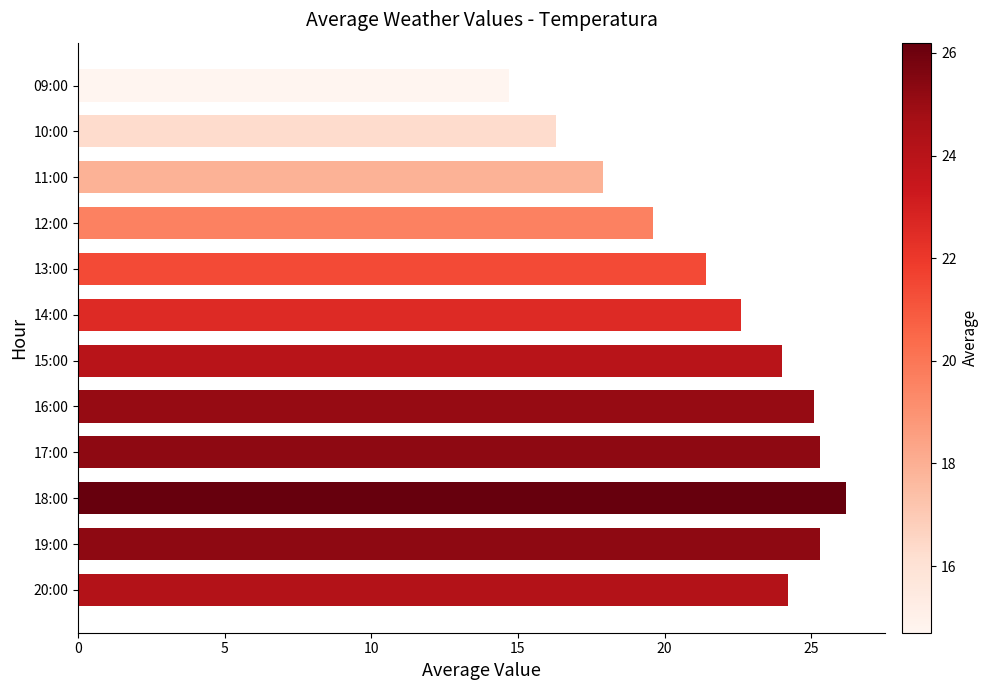

What is the average value?

21.9